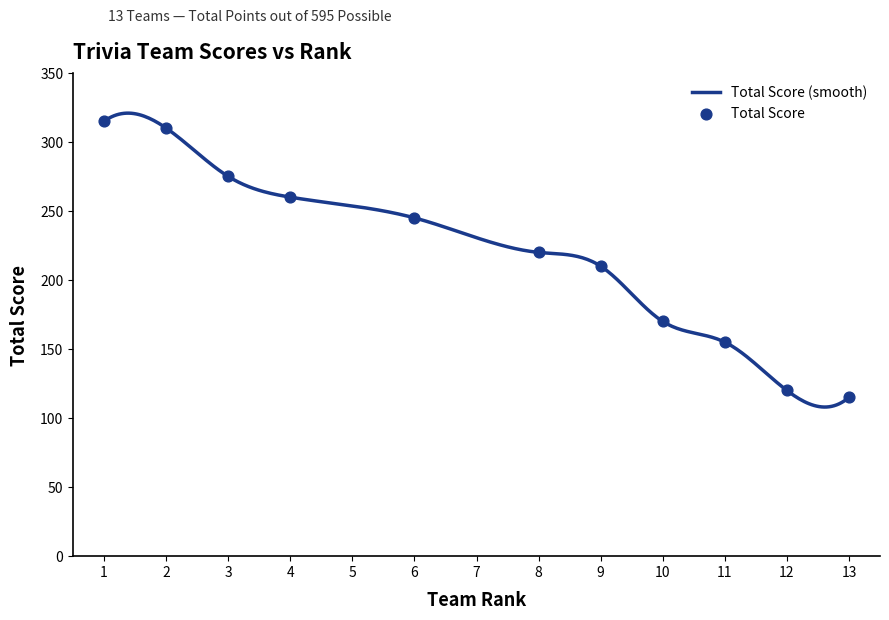

What is the lowest value of the Total Score (smooth) series?

108.0